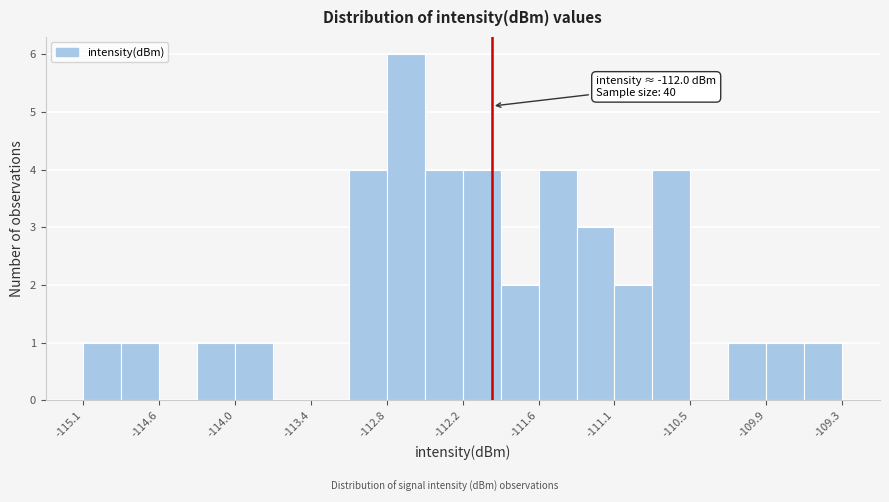

Around what value on the x-axis is the tallest bar? Give the approximate position of its centre, as read against the axis.

-112.7